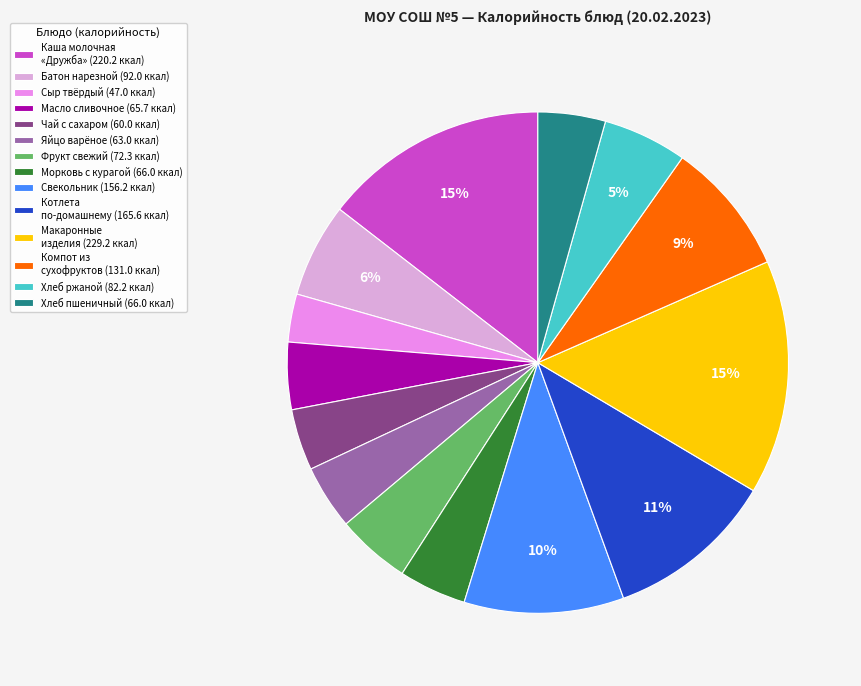

True or false: Хлеб ржаной (82.2 ккал) accounts for 1% of the total.

False